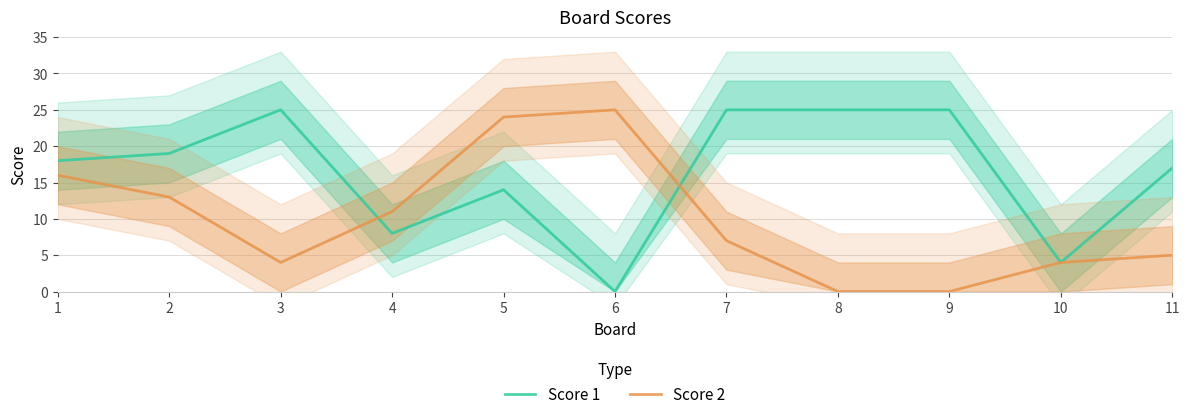

How many interior local valleys does the Score 2 series have?

1